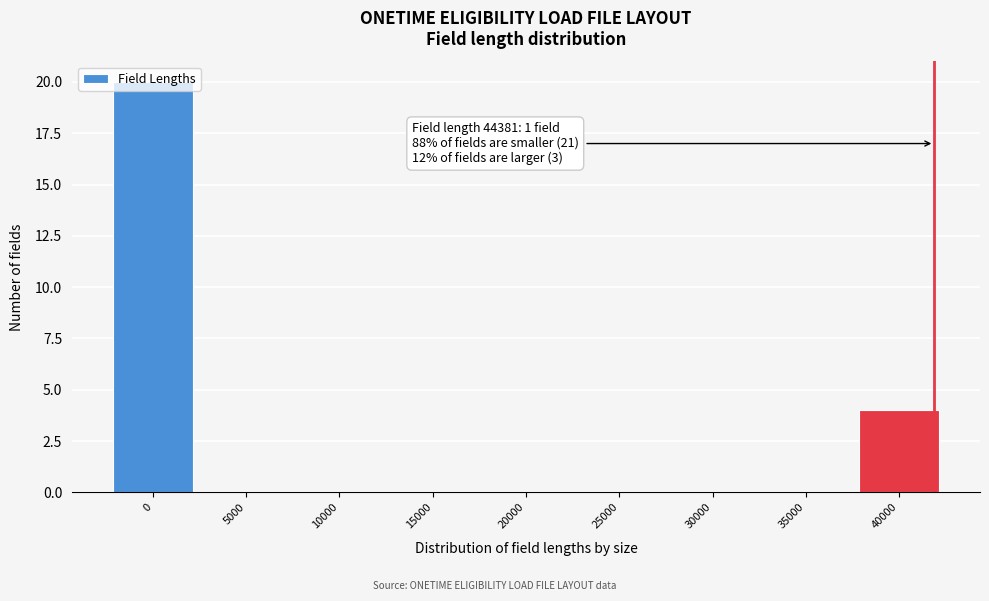

Where is the data nearest to the value 10?

40000